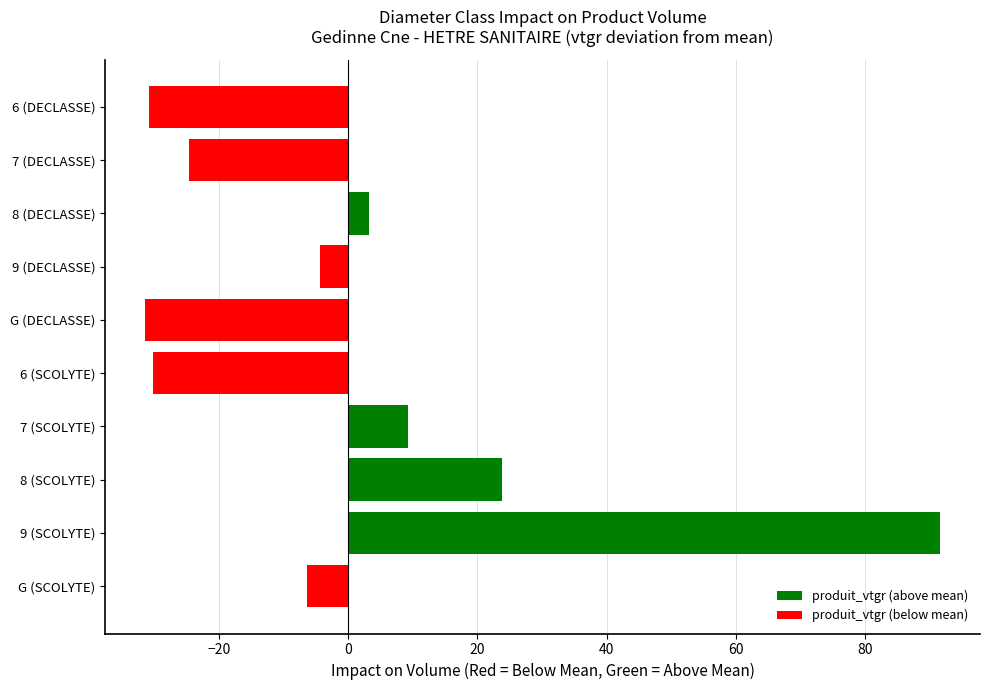

The value at 8 (DECLASSE) is 3.3. True or false?

True